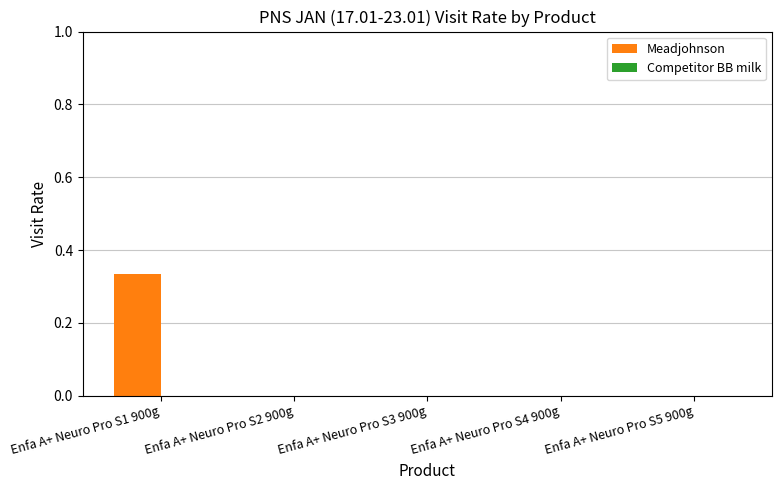

Which has a higher value, Enfa A+ Neuro Pro S5 900g or Enfa A+ Neuro Pro S1 900g?

Enfa A+ Neuro Pro S1 900g